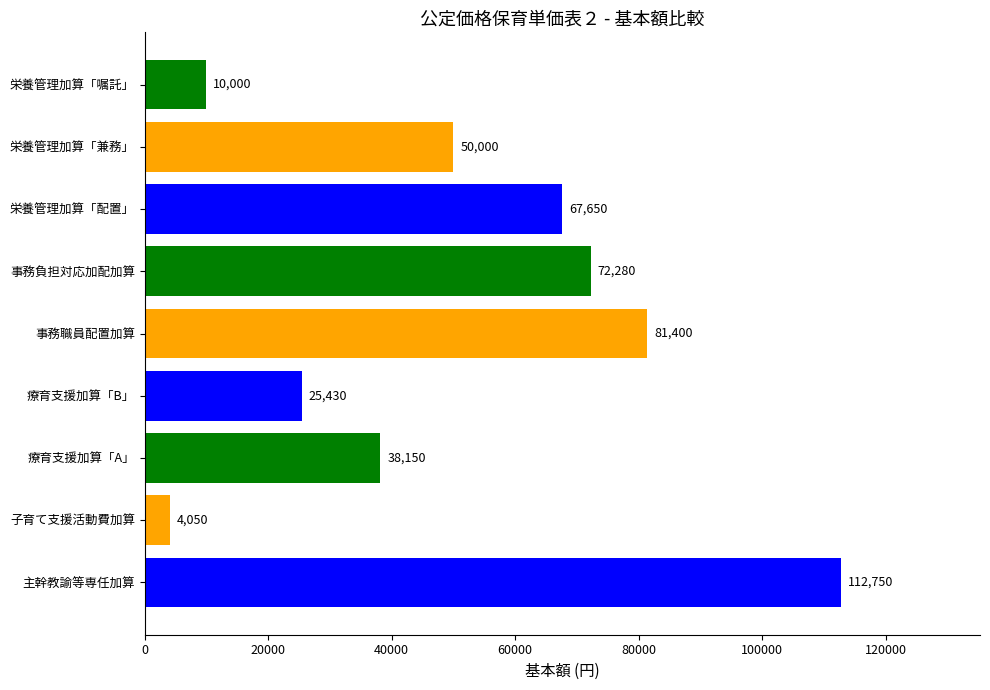

What is the change in value from 療育支援加算「A」 to 栄養管理加算「配置」?

+29500